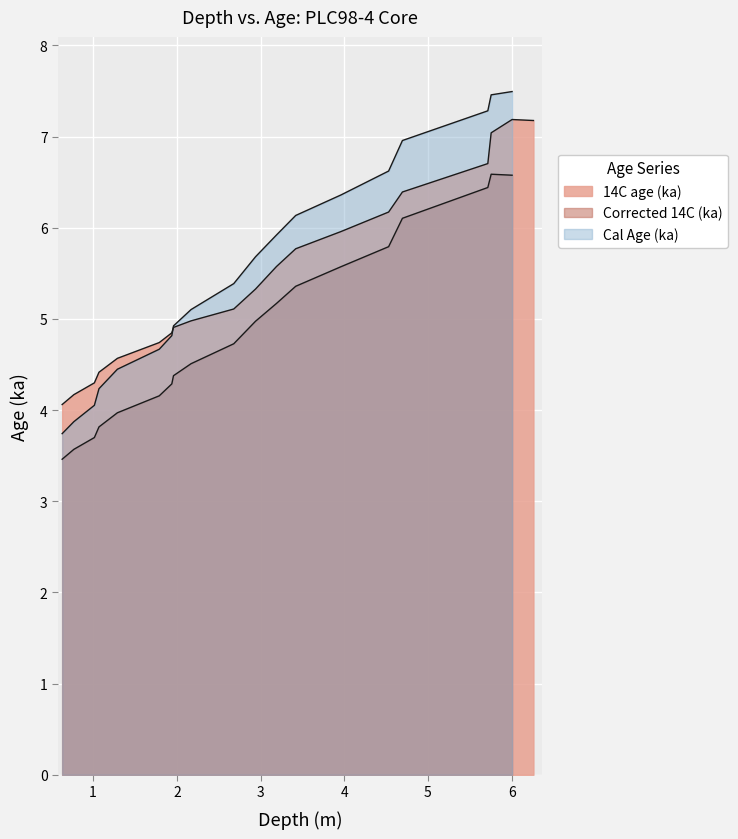

The value of Corrected 14C at 17 is 4.0. True or false?

False